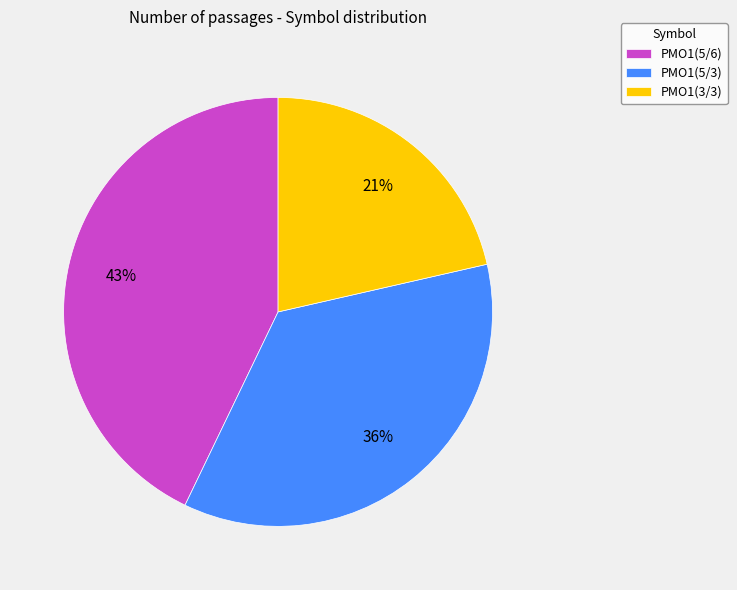

How many segments does this pie chart have?

3